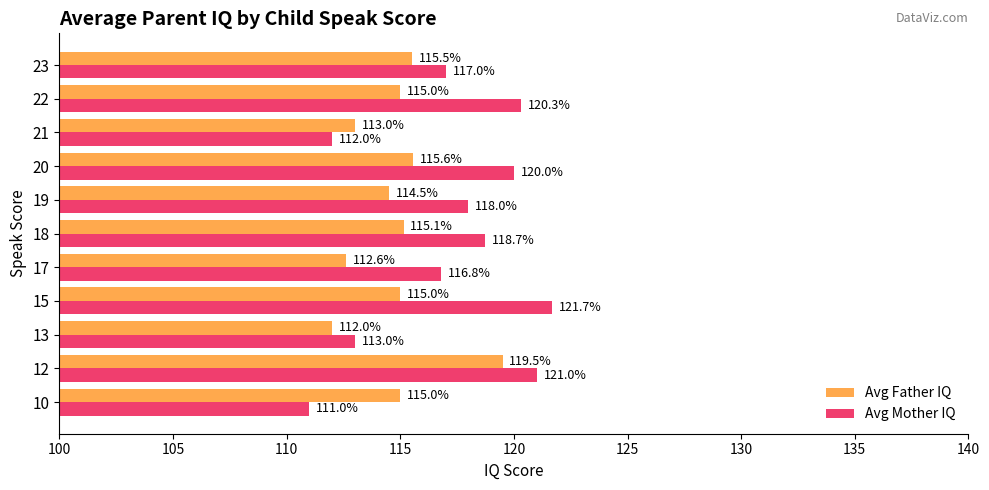

Count the number of data series in this chart.

2